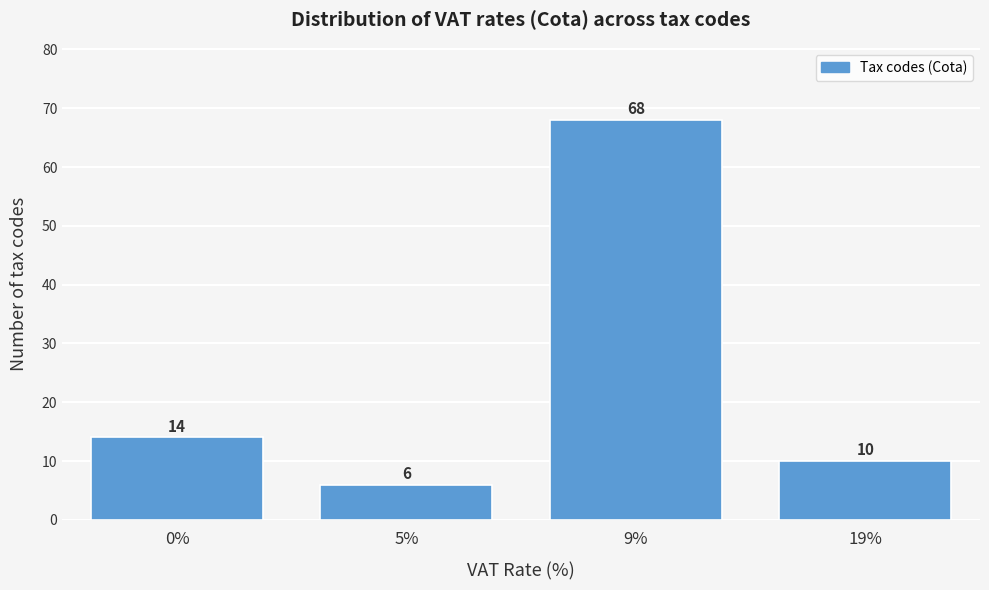

Reading left to right, what are all the values shown in this chart?

14	6	68	10